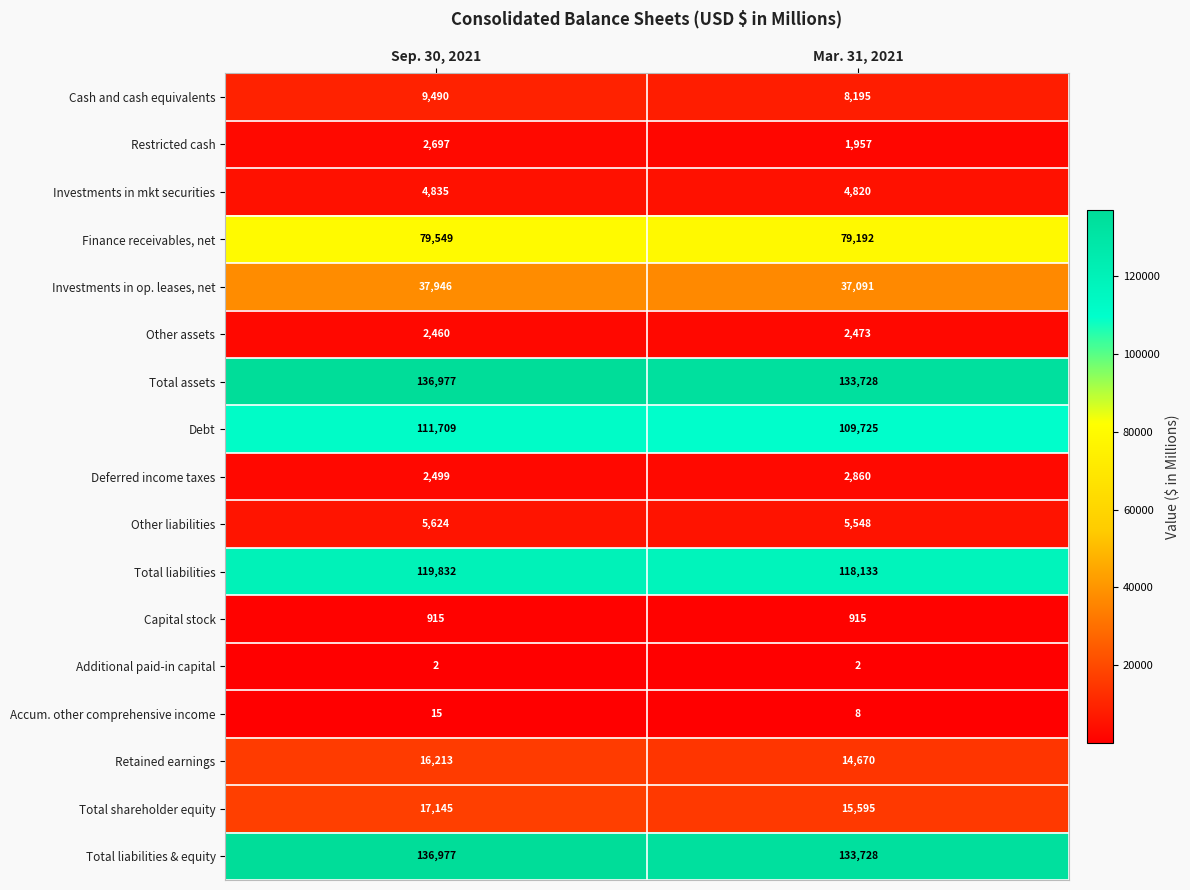

What is the average value of the Debt series?

110717